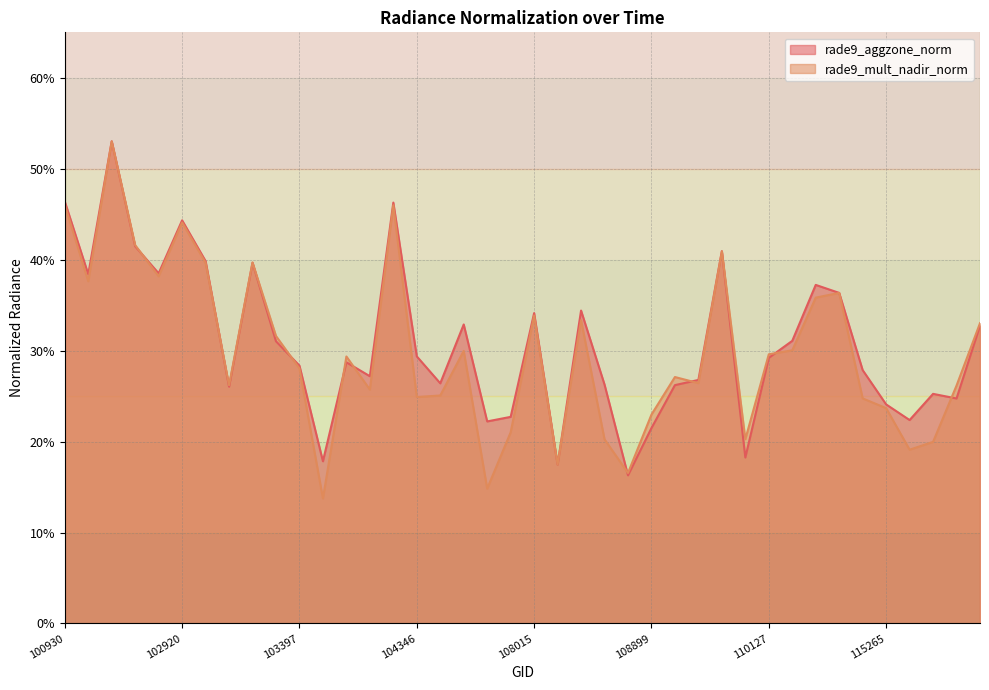

True or false: rade9_aggzone_norm has a value of 0.8 at 104236.

False